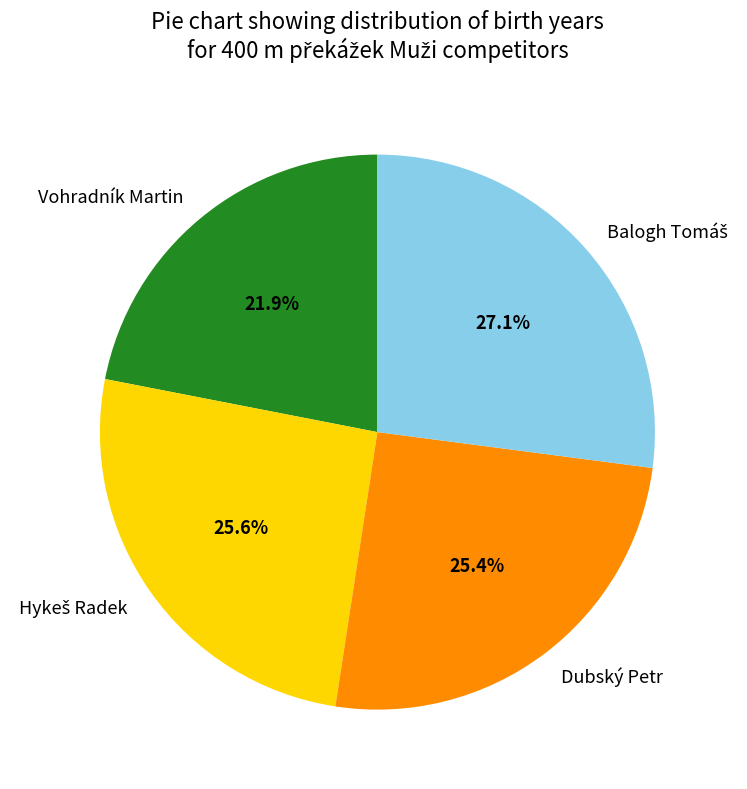

Is there a majority slice in this chart?

No